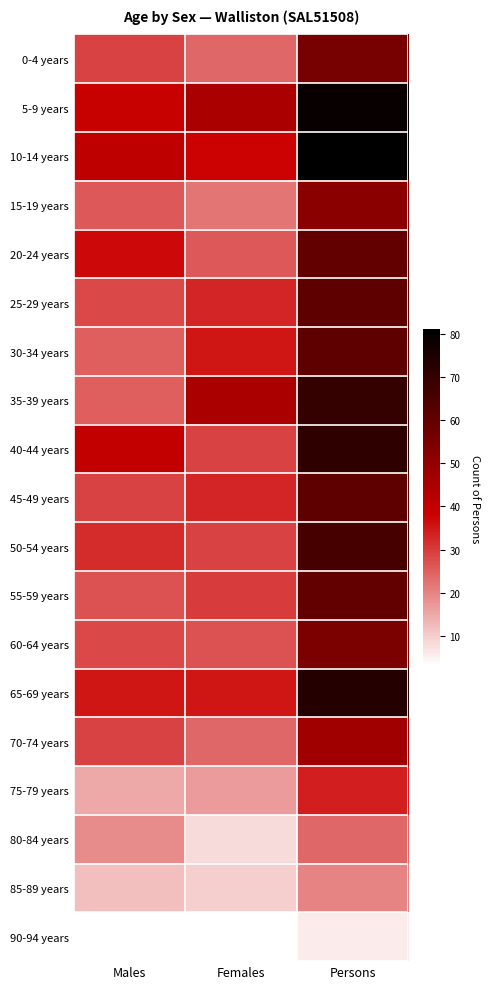

What is the minimum value shown in the chart?

3